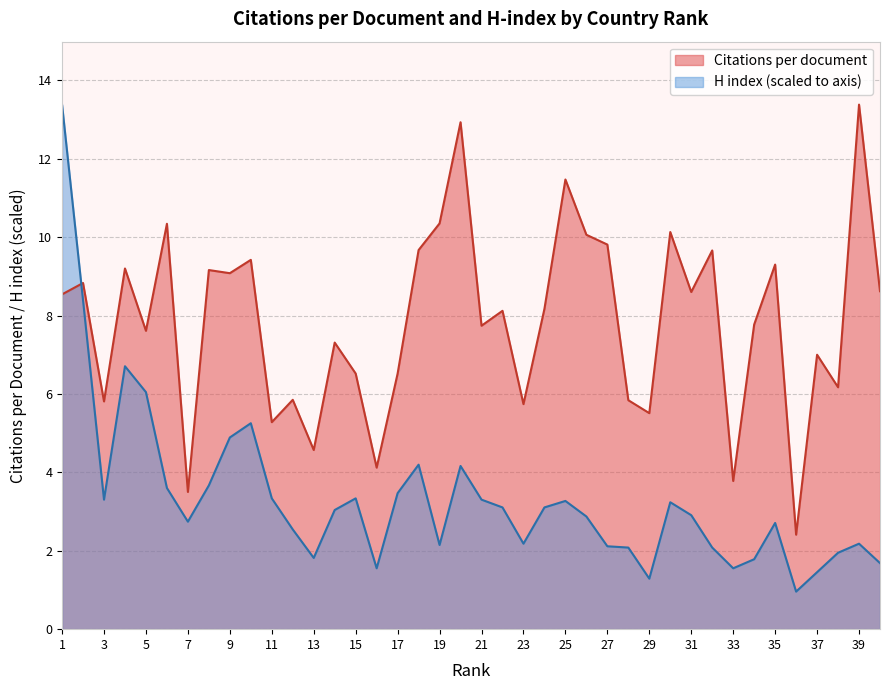

At how many categories does at least one series exceed 6?

29